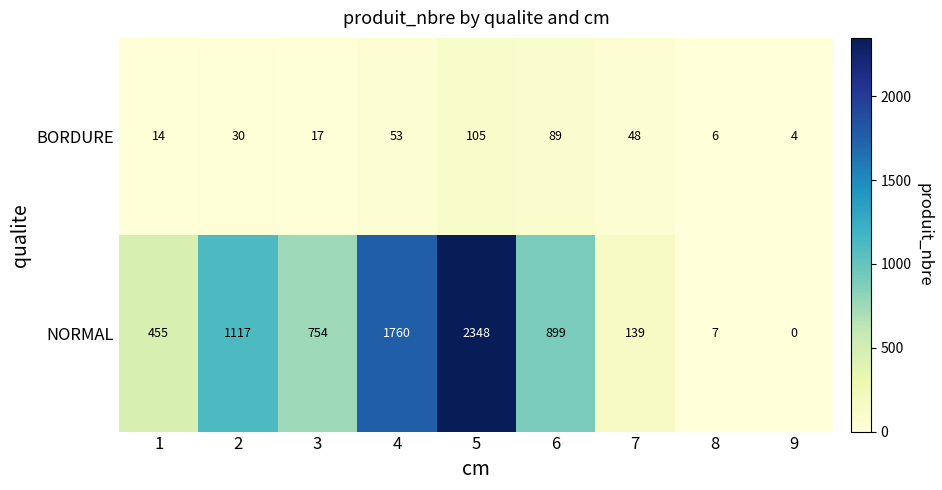

Count the number of categories in the chart.

9